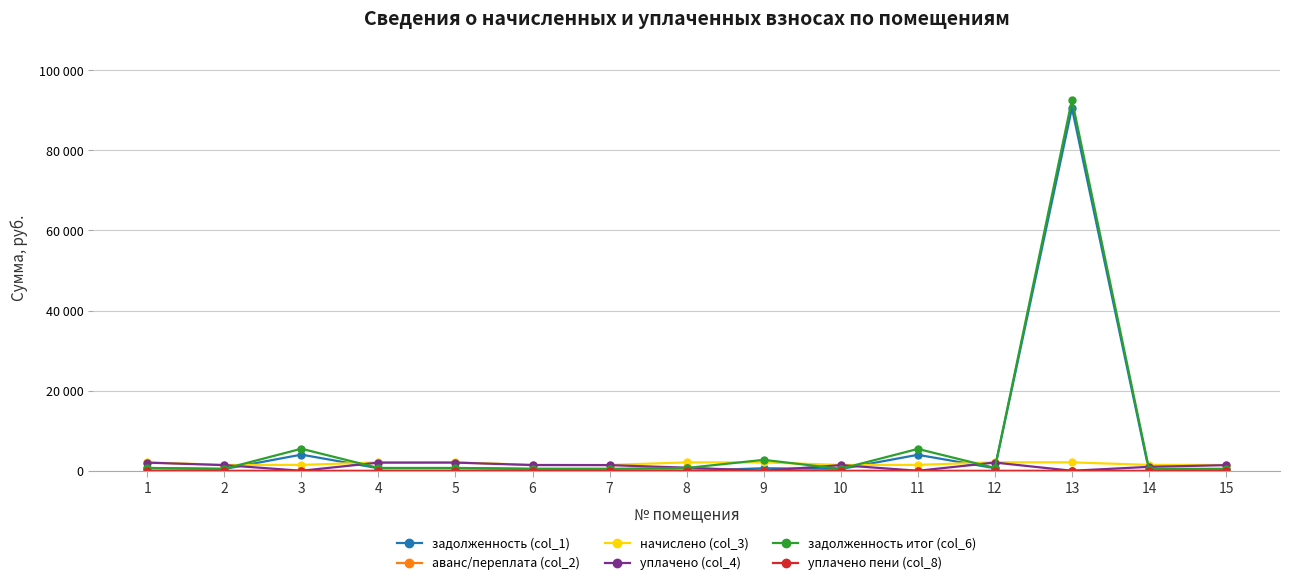

Does the chart have visible grid lines?

Yes